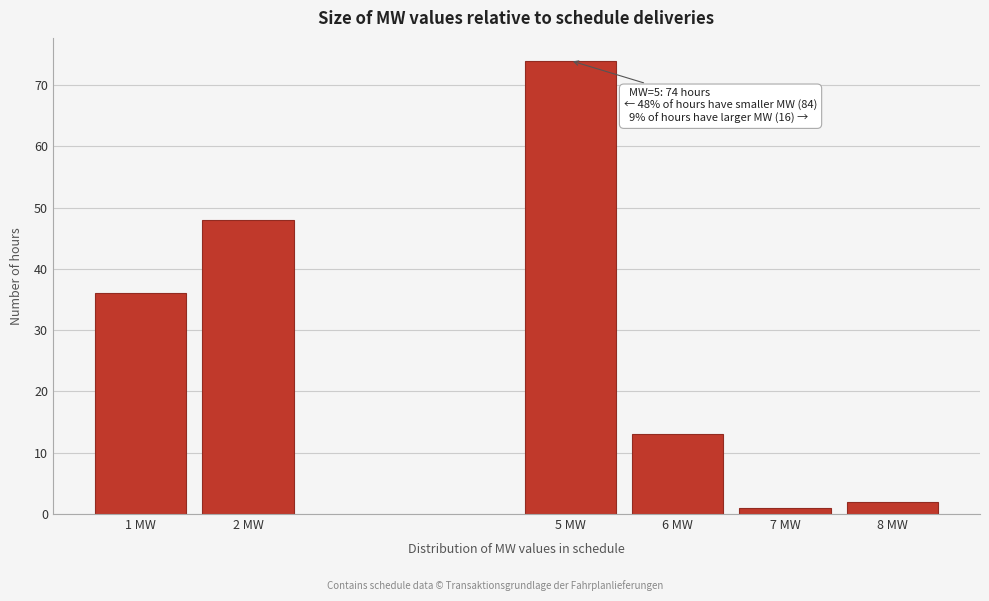

Reading right to left, transcribe all the data shown in this chart.

2	1	13	74	48	36